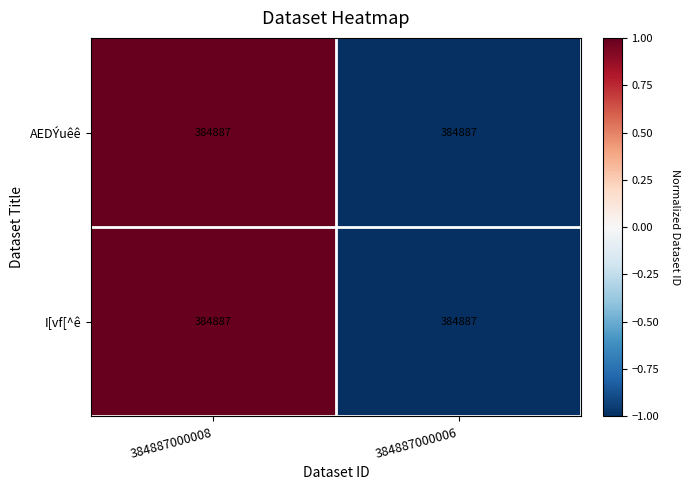

True or false: AEDÝuêê has a value of 1.0 at 384887000008.

True